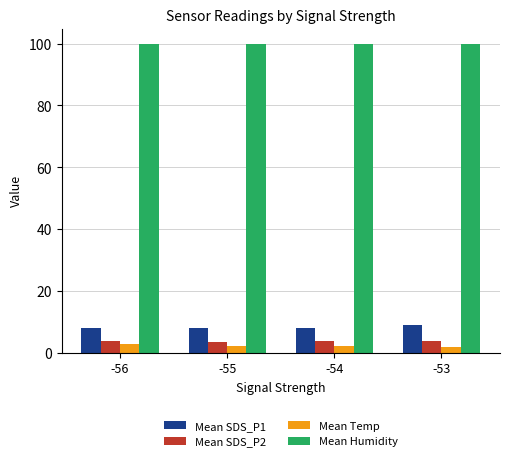

What is the value of the Mean SDS_P2 bar at the 4th from the left?

3.8